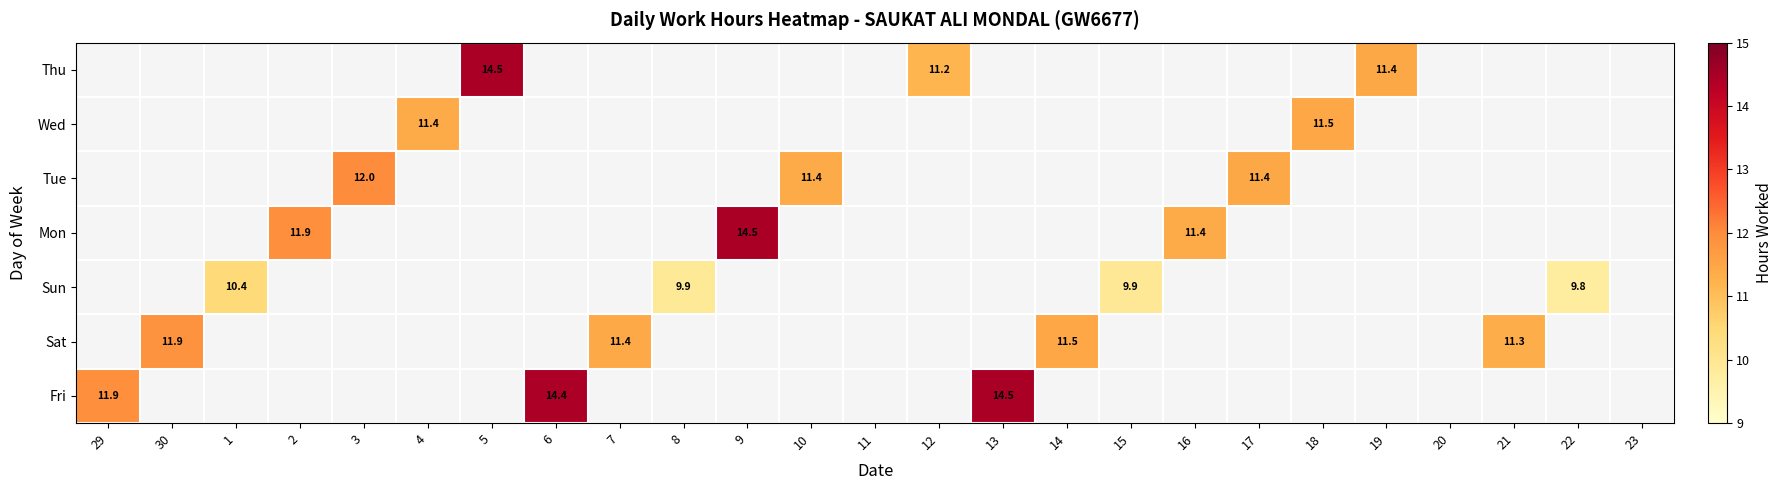

Count the number of categories in the chart.

25